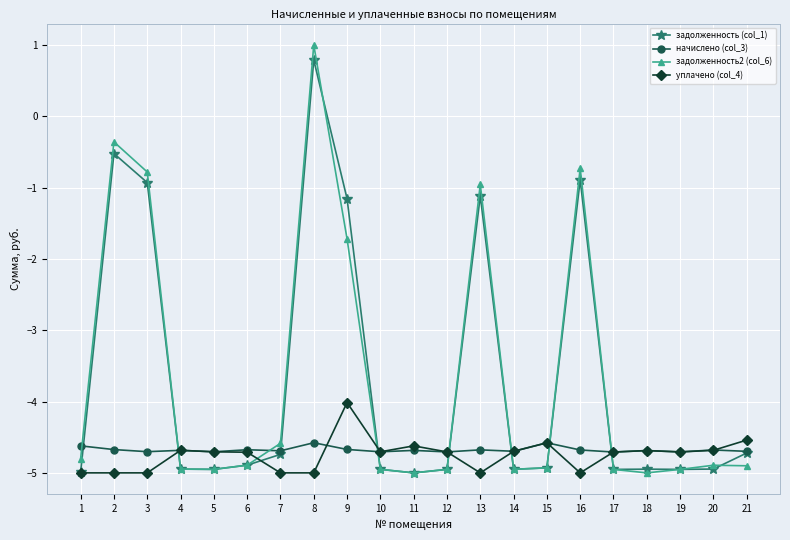

Does the chart display data point markers on the line(s)?

Yes